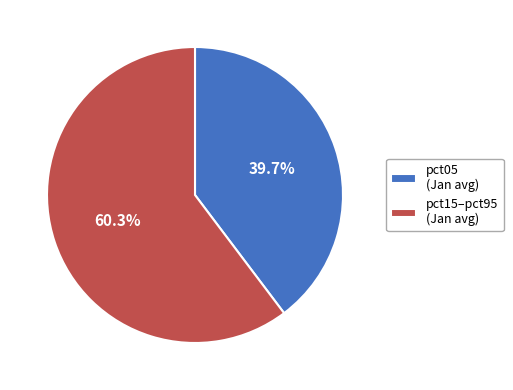

Do pct05 (Jan avg) and pct15–pct95 (Jan avg) together represent more than half of the pie?

Yes